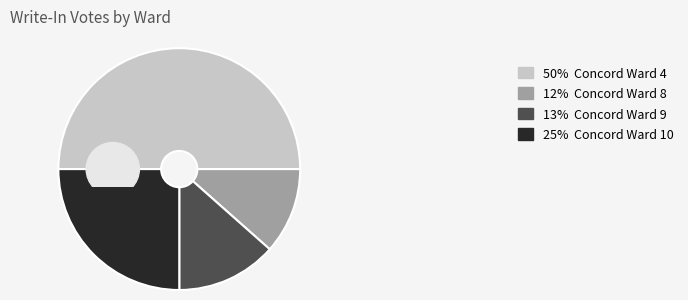

Between Concord Ward 8 and Concord Ward 9, which is larger?

Concord Ward 9